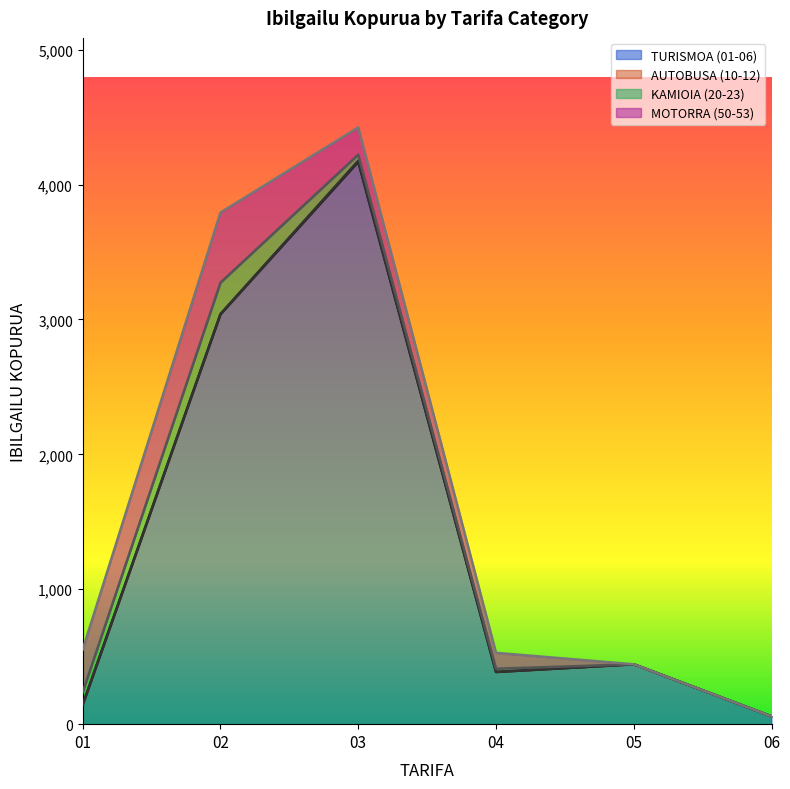

What is the spread (max minus min) of values at 05?

444